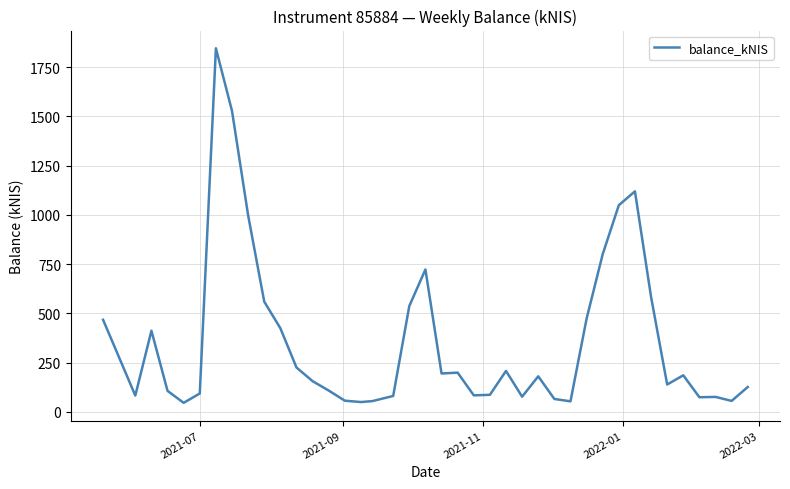

What is the greatest value displayed?

1845.6